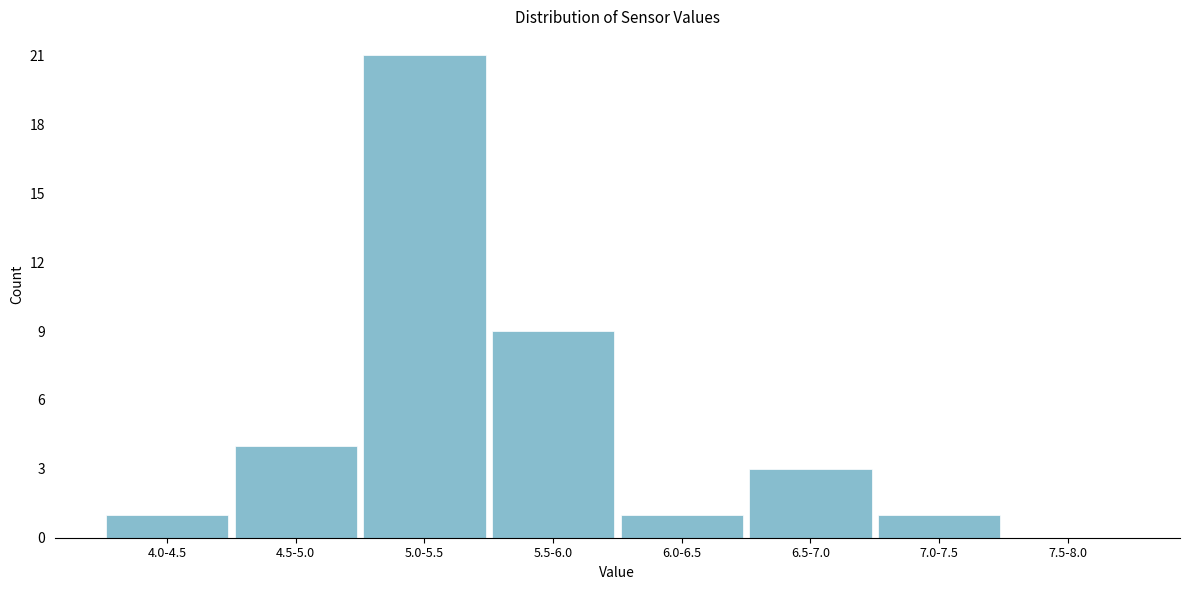

Reading left to right, transcribe all the data shown in this chart.

4.0-4.5=1	4.5-5.0=4	5.0-5.5=21	5.5-6.0=9	6.0-6.5=1	6.5-7.0=3	7.0-7.5=1	7.5-8.0=0